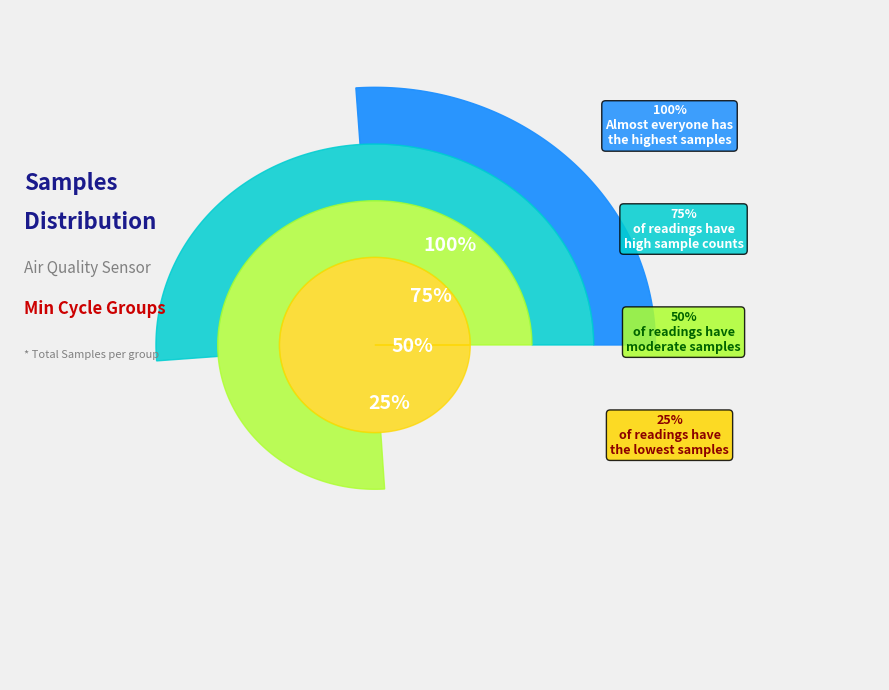

To the nearest percent, what percentage of the pie is 72?

3%